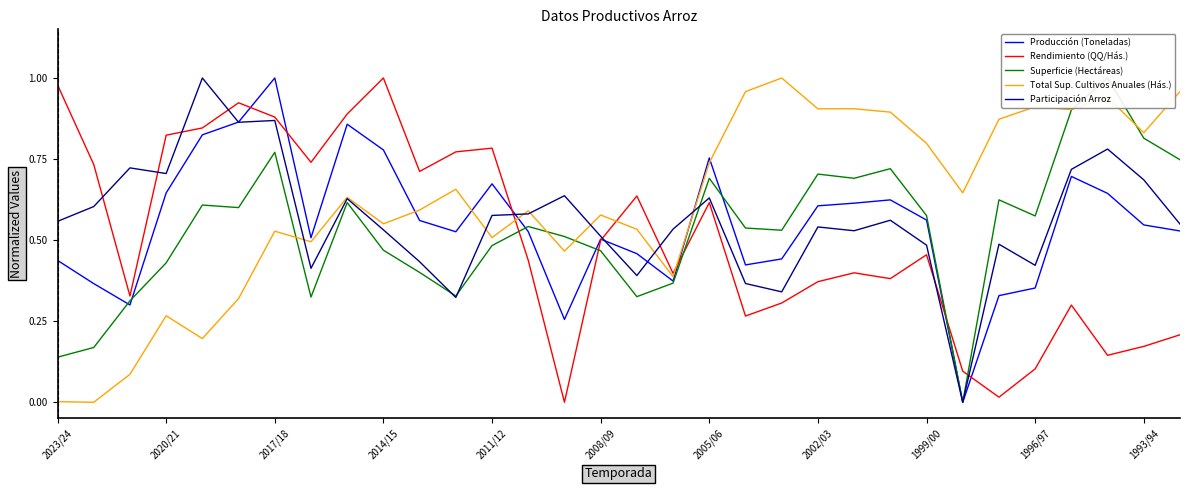

What is the sum of the Participación Arroz values at 17 and 29?

1.3